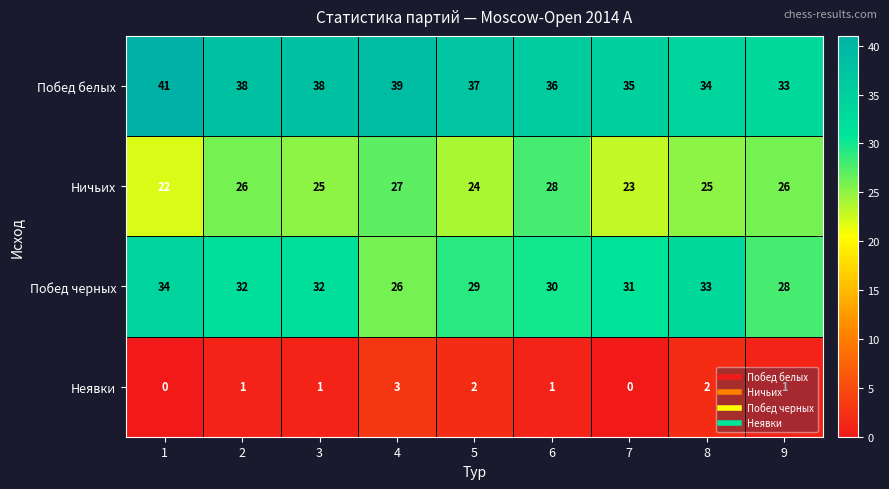

What is the average value of the Ничьих series?

25